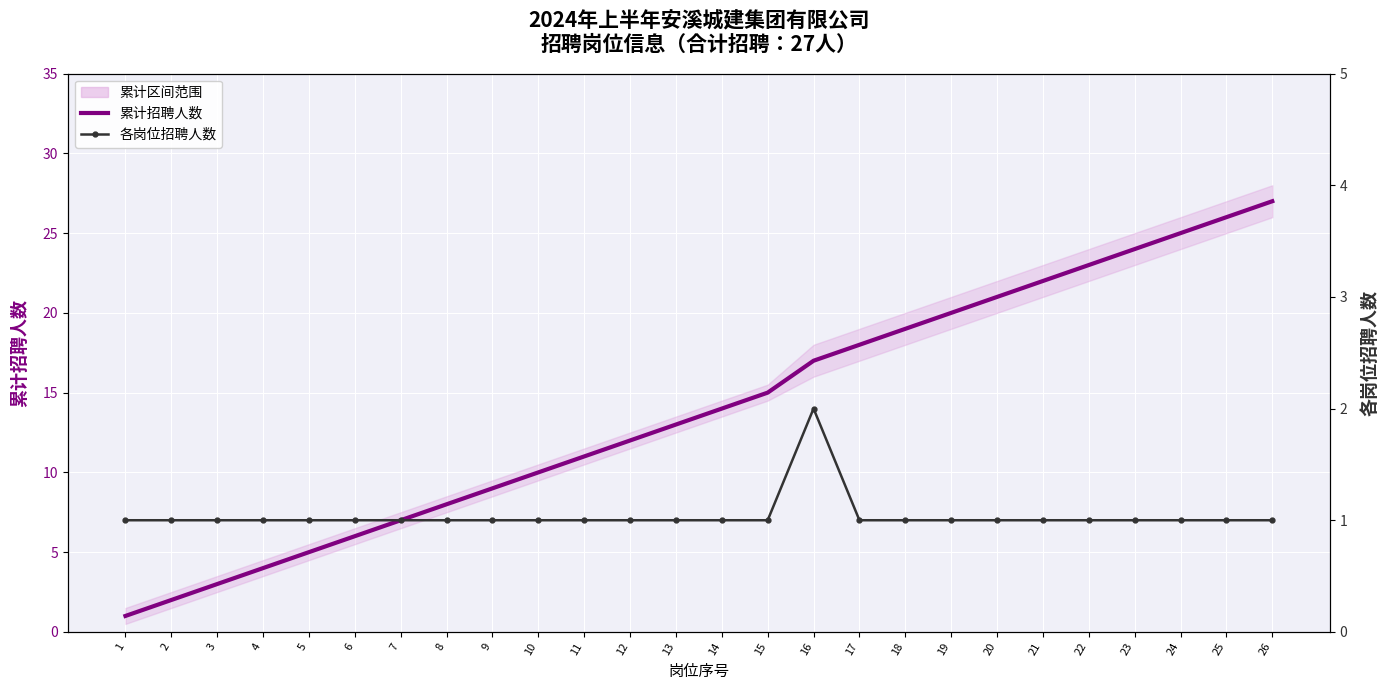

Which series has the largest total across all categories?

累计招聘人数